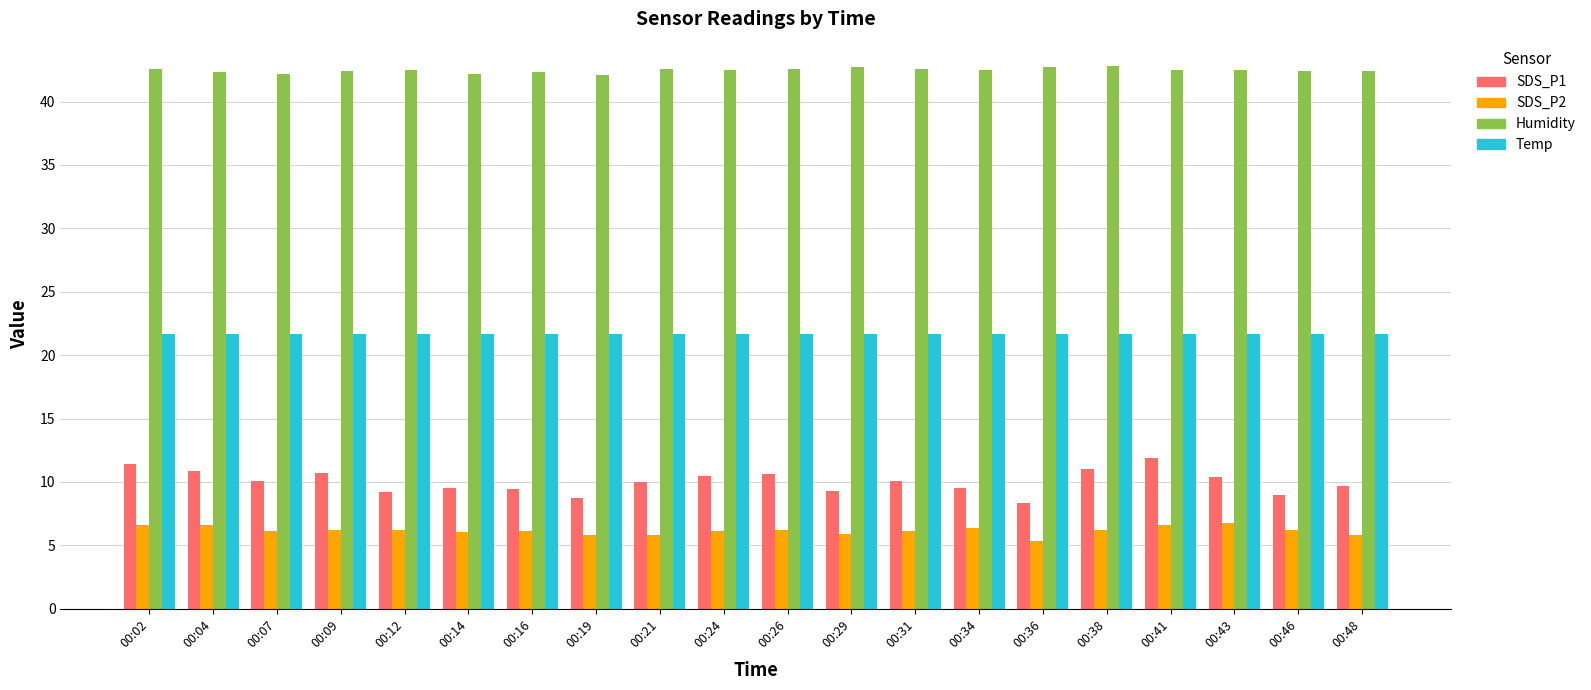

What is the average value of the SDS_P1 series?

10.0